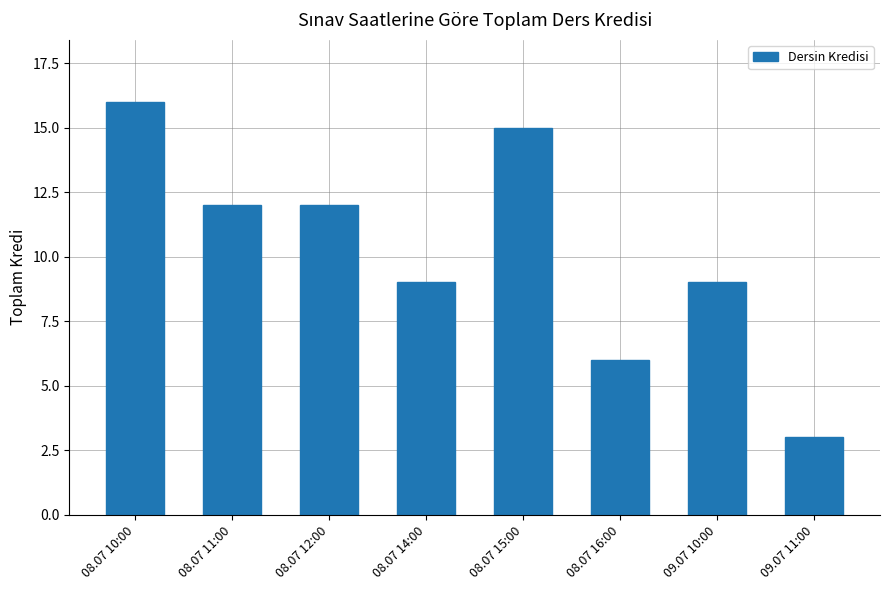

True or false: the data shows 12 at 09.07 10:00.

False